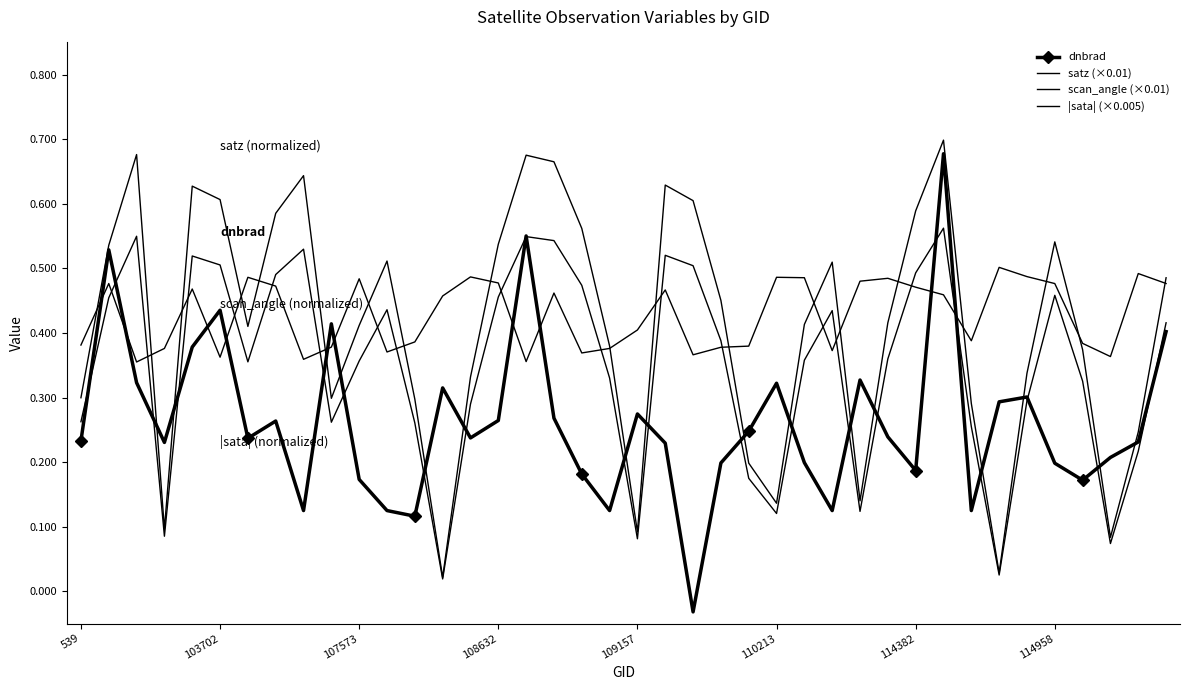

Reading left to right, transcribe all the data shown in this chart.

dnbrad: 0.2	0.5	0.3	0.2	0.4	0.4	0.2	0.3	0.1	0.4	0.2	0.1	0.1	0.3	0.2	0.3	0.6	0.3	0.2	0.1	0.3	0.2	-0.0	0.2	0.2	0.3	0.2	0.1	0.3	0.2	0.2	0.7	0.1	0.3	0.3	0.2	0.2	0.2	0.2	0.4
satz (×0.01): 0.3	0.5	0.7	0.1	0.6	0.6	0.4	0.6	0.6	0.3	0.4	0.5	0.3	0.0	0.3	0.5	0.7	0.7	0.6	0.4	0.1	0.6	0.6	0.5	0.2	0.1	0.4	0.5	0.1	0.4	0.6	0.7	0.3	0.0	0.3	0.5	0.4	0.1	0.2	0.5
scan_angle (×0.01): 0.3	0.5	0.5	0.1	0.5	0.5	0.4	0.5	0.5	0.3	0.4	0.4	0.3	0.0	0.3	0.5	0.5	0.5	0.5	0.3	0.1	0.5	0.5	0.4	0.2	0.1	0.4	0.4	0.1	0.4	0.5	0.6	0.3	0.0	0.3	0.5	0.3	0.1	0.2	0.4
|sata| (×0.005): 0.4	0.5	0.4	0.4	0.5	0.4	0.5	0.5	0.4	0.4	0.5	0.4	0.4	0.5	0.5	0.5	0.4	0.5	0.4	0.4	0.4	0.5	0.4	0.4	0.4	0.5	0.5	0.4	0.5	0.5	0.5	0.5	0.4	0.5	0.5	0.5	0.4	0.4	0.5	0.5